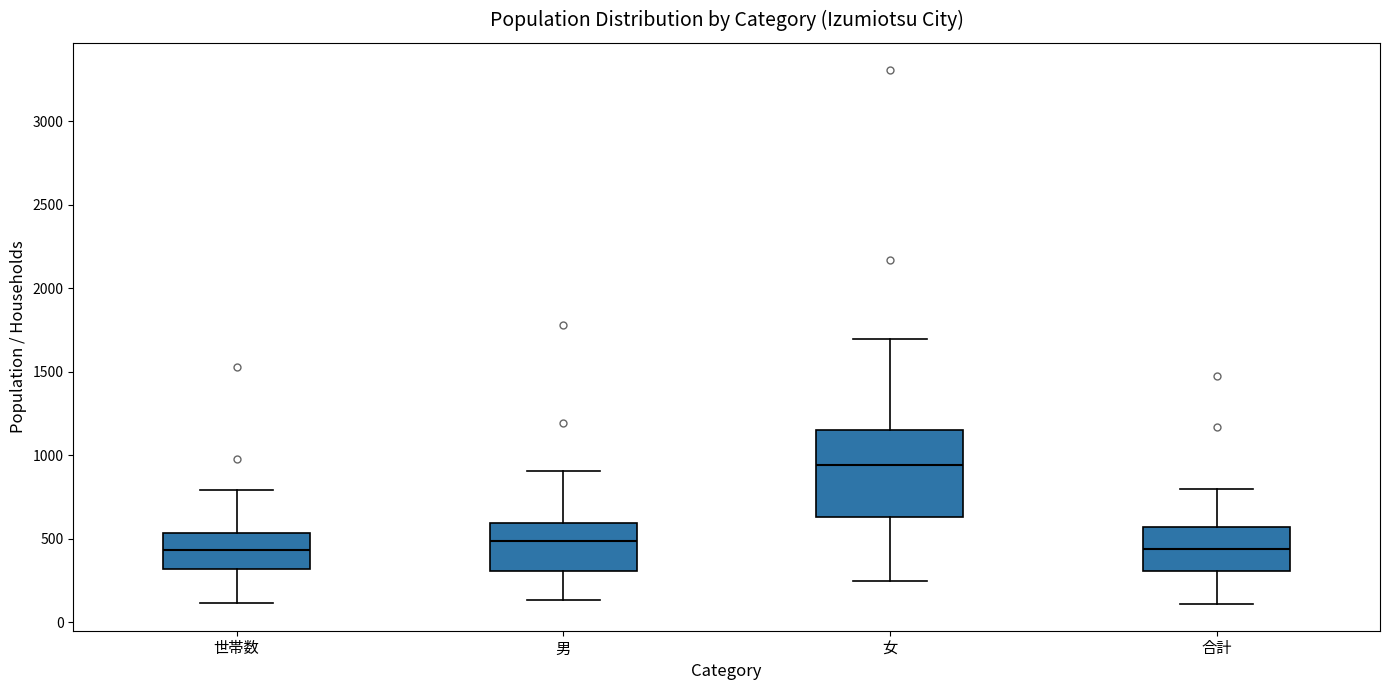

Where does the median line of the box for 世帯数 sit on the y-axis? The values are not printed on the chart, so give them approximately, as read against the axis.

450